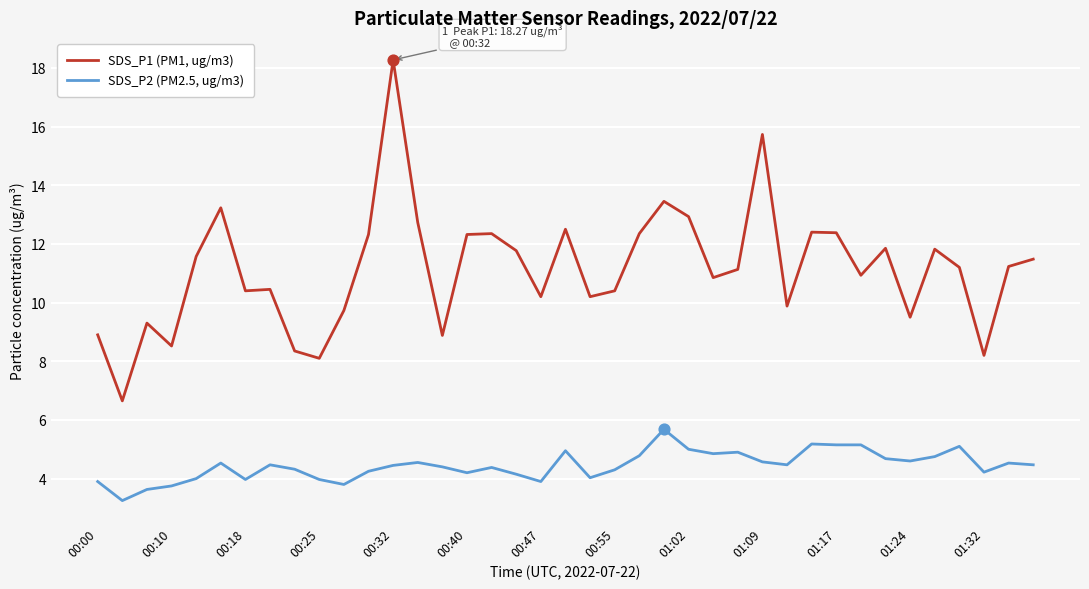

Which series has the largest total across all categories?

SDS_P1 (PM1, ug/m3)